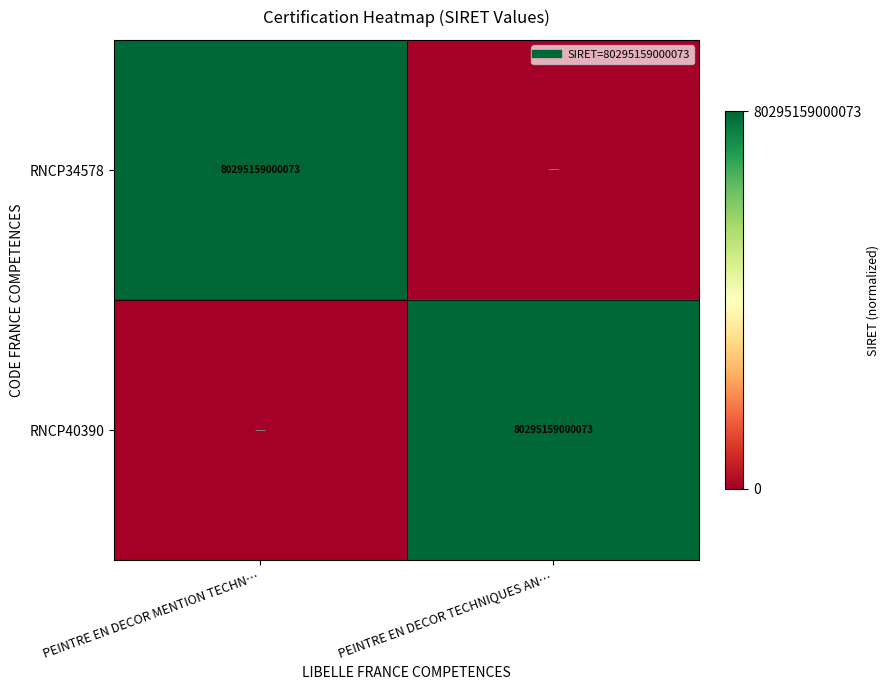

What is the sum of the RNCP34578 values at PEINTRE EN DECOR MENTION TECHN… and PEINTRE EN DECOR TECHNIQUES AN…?

1